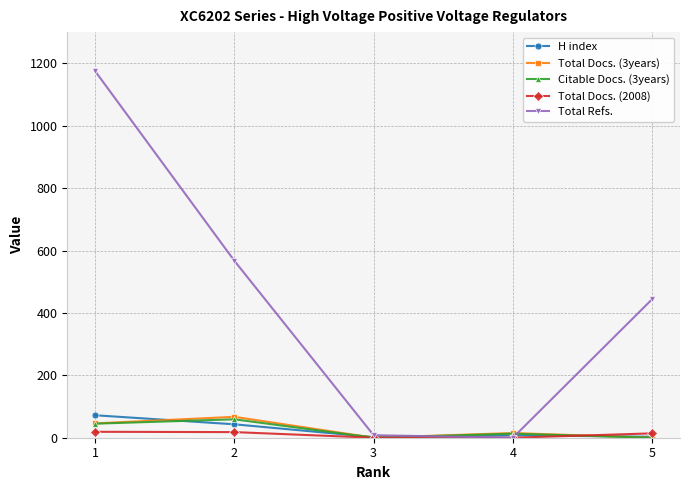

Between 1 and 2, which series saw the biggest shift?

Total Refs.